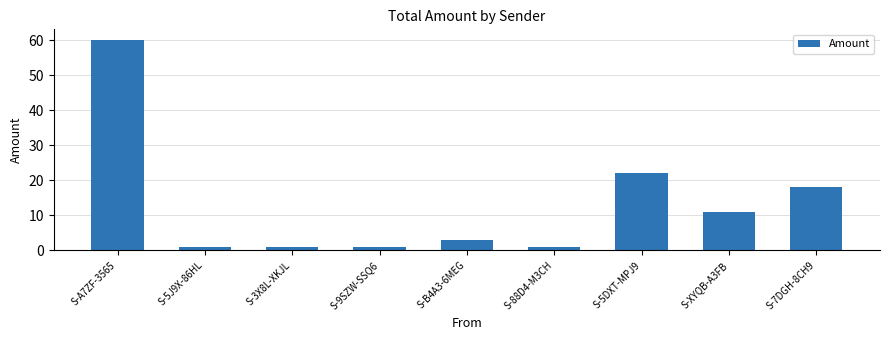

Is it true that the value at S-XYQB-A3FB is 11.0?

True